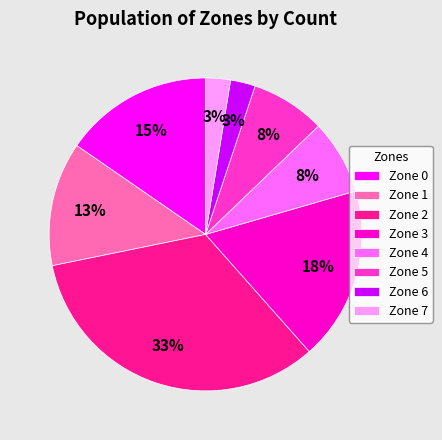

The Zone 1 slice represents 27% of the pie. True or false?

False